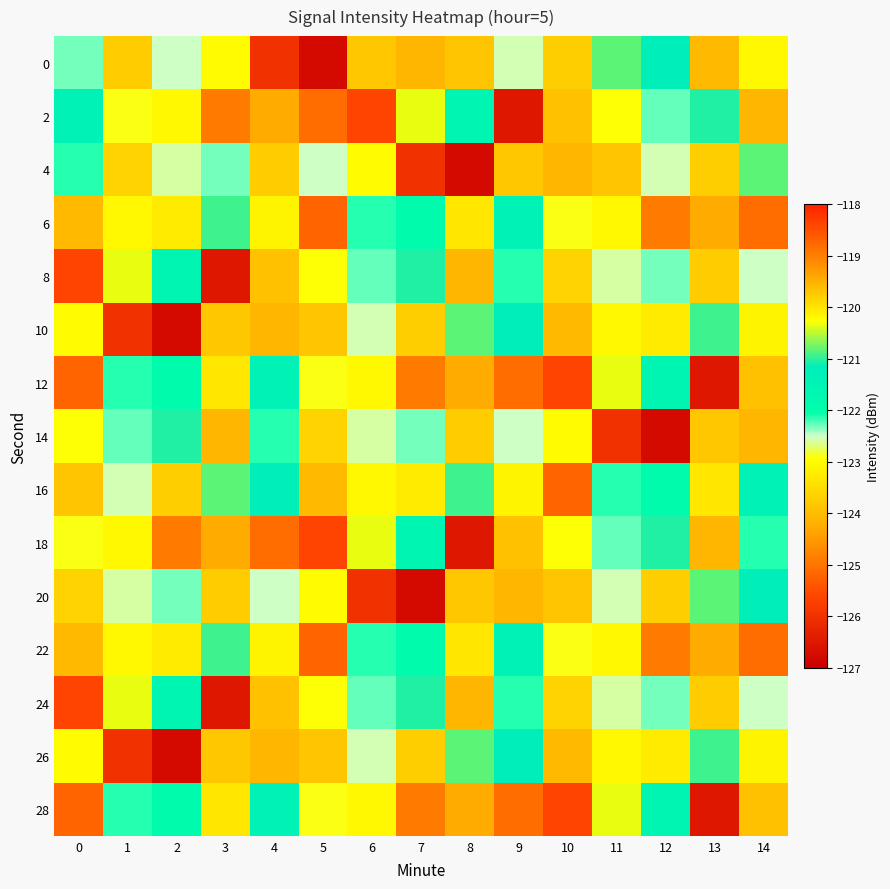

What is the difference between the highest and lowest values at 7?

6.4